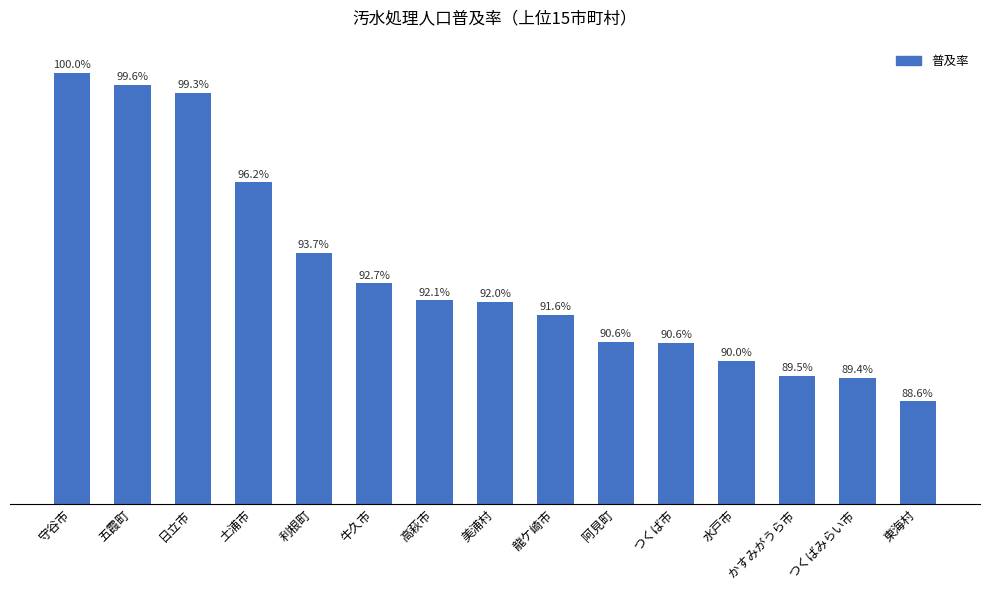

At which label does the data first exceed 92?

守谷市